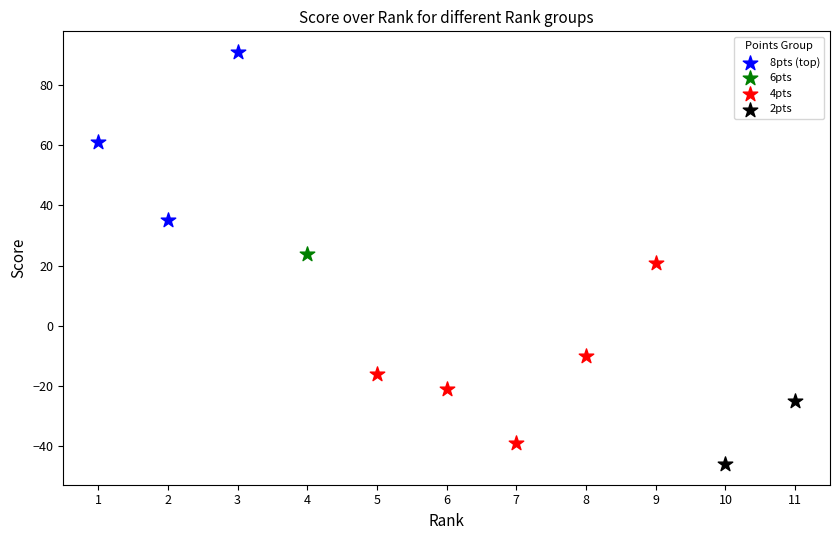

What are all the series names shown in the legend?

8pts (top), 6pts, 4pts, 2pts